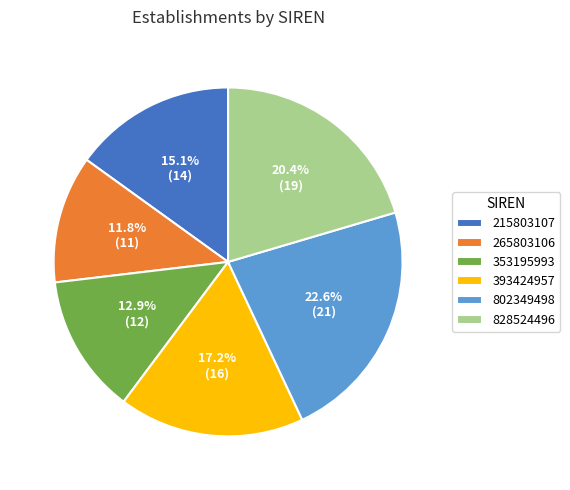

Is 802349498 the majority of the pie?

No